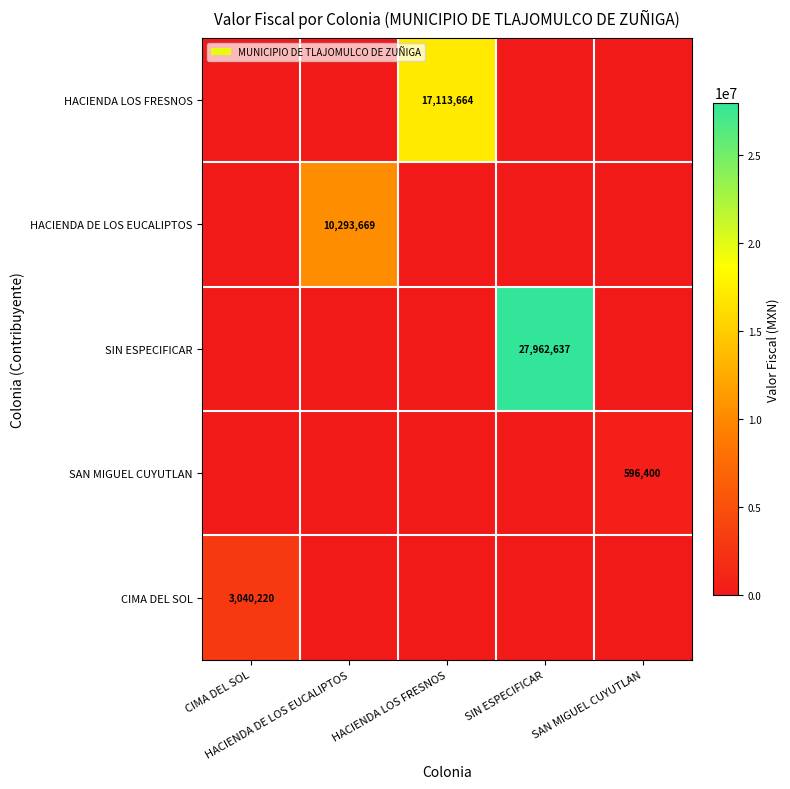

Is it true that SAN MIGUEL CUYUTLAN equals 0 at HACIENDA LOS FRESNOS?

True